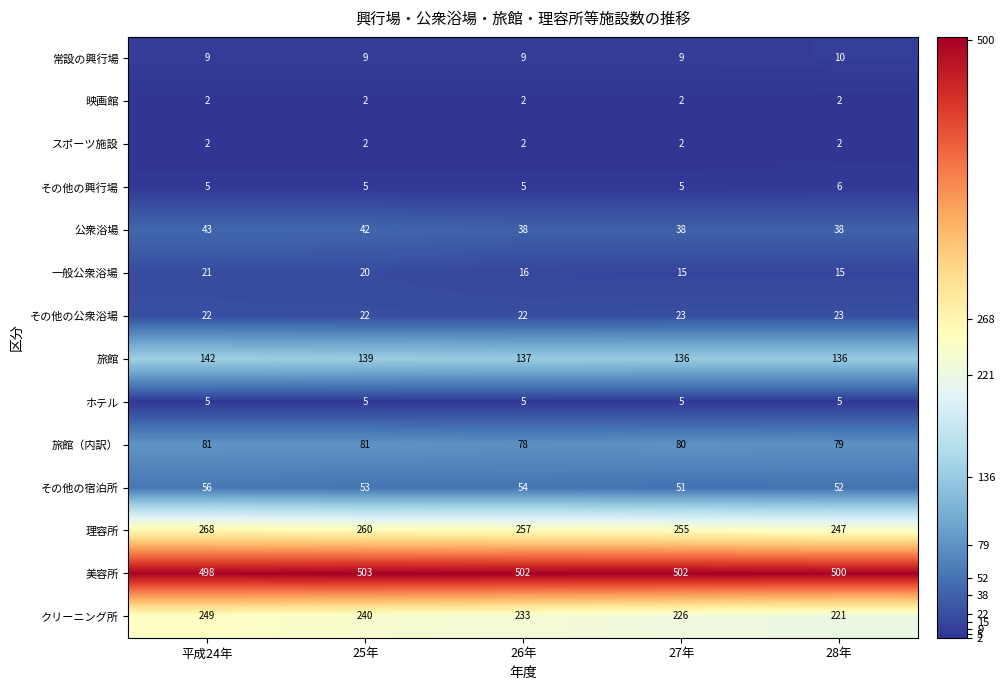

What is the difference between the maximum and second lowest values in the クリーニング所 series?

23